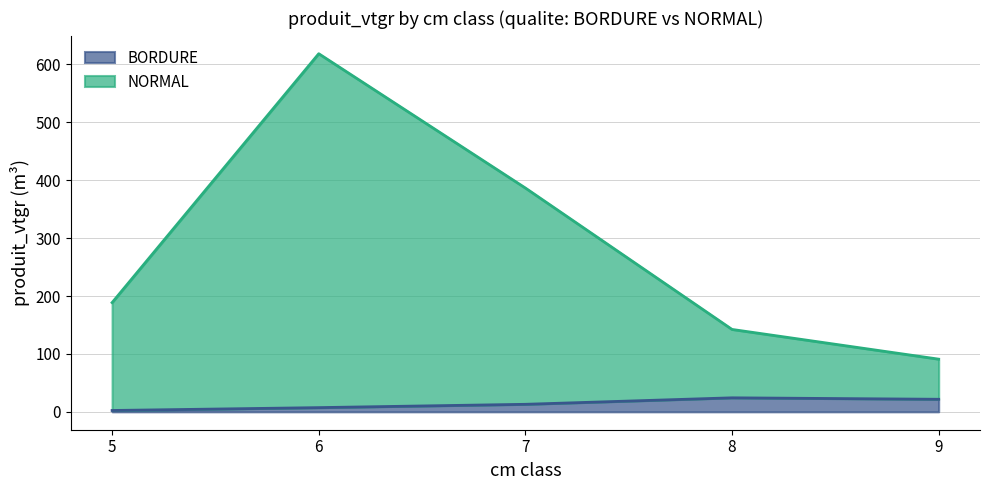

Which series has the largest range (max minus min)?

NORMAL